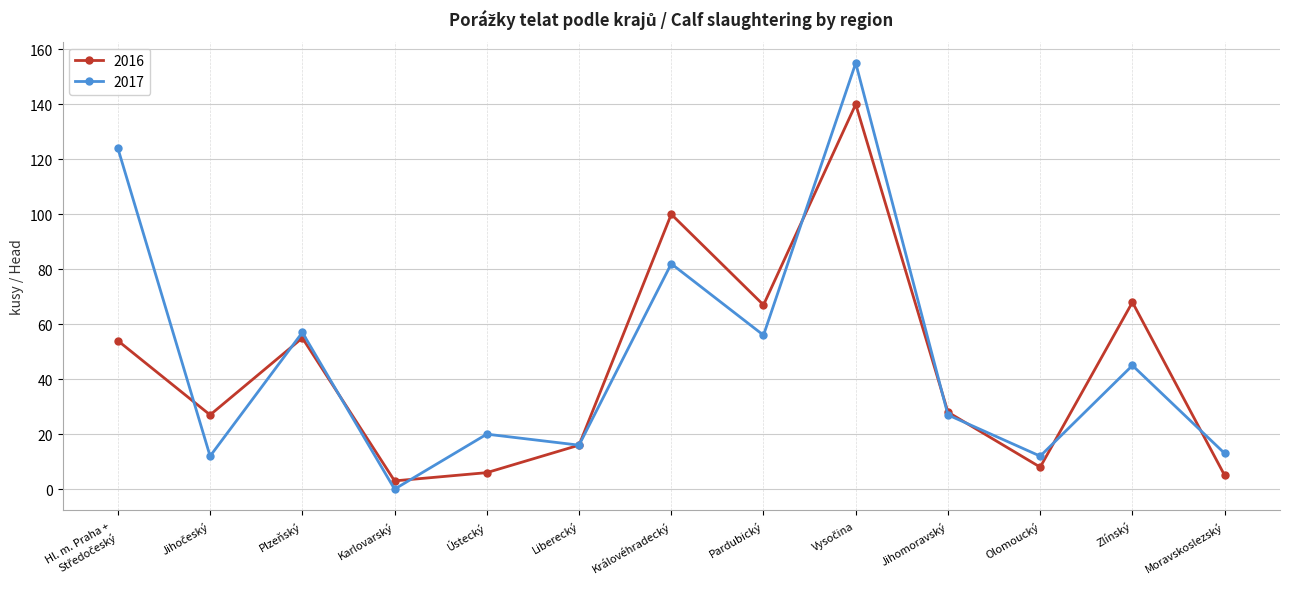

What is the difference between the highest and lowest values at Plzeňský?

2